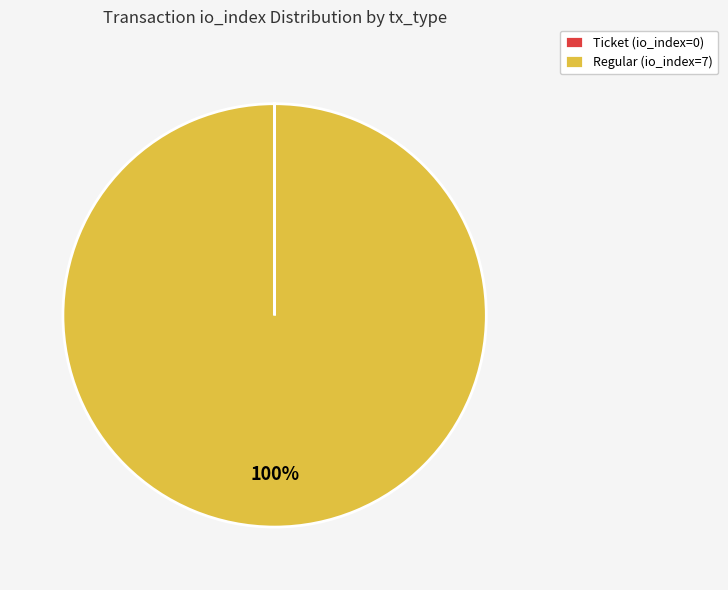

To the nearest percent, what portion does Regular (io_index=7) represent?

100%